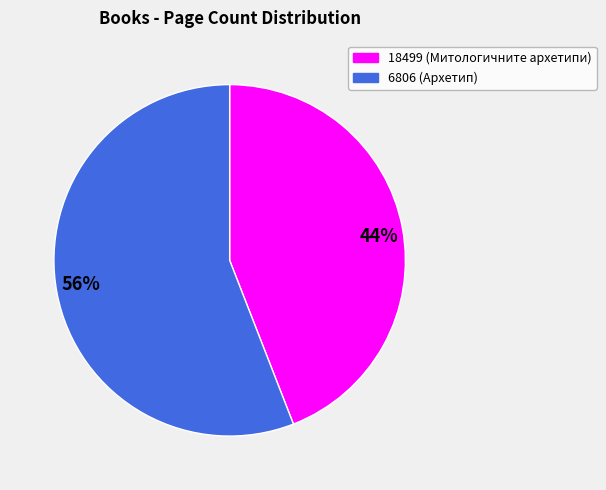

Count the number of slices in the pie.

2